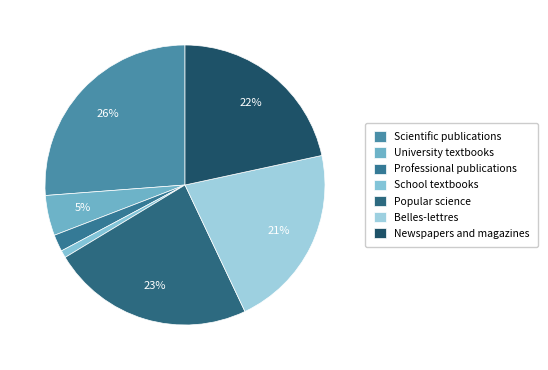

What is the ratio of the value at Newspapers and magazines to the value at University textbooks?

4.6